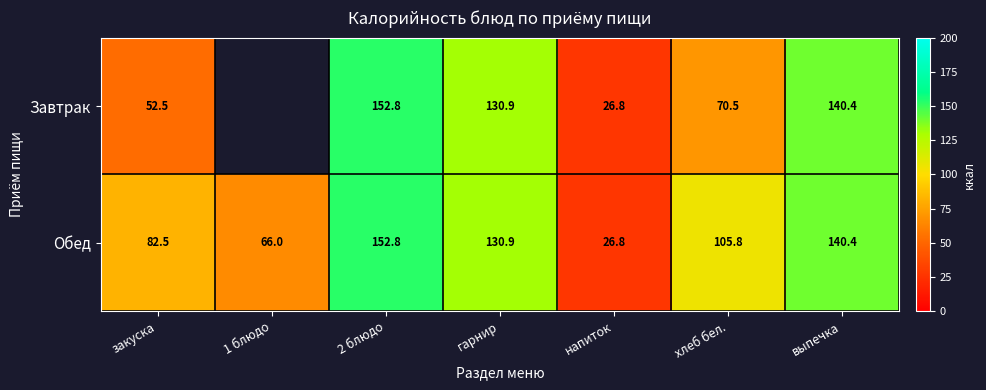

What is the sum of all Обед values?

705.2